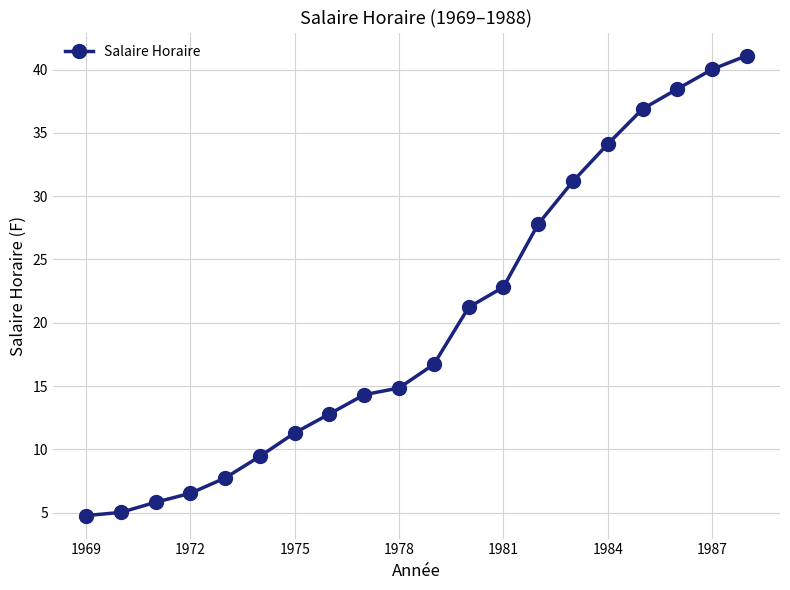

What is the difference between the second highest and second lowest values?

35.0